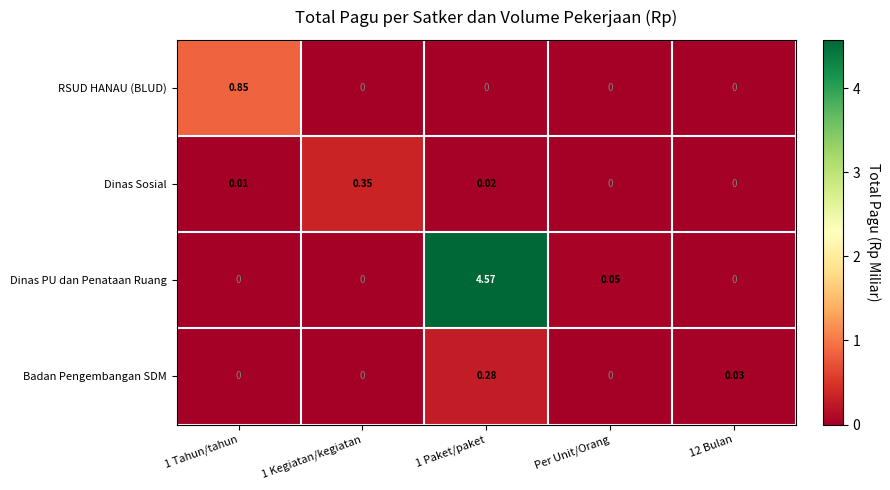

Where is Dinas PU dan Penataan Ruang nearest to the value 2?

Per Unit/Orang